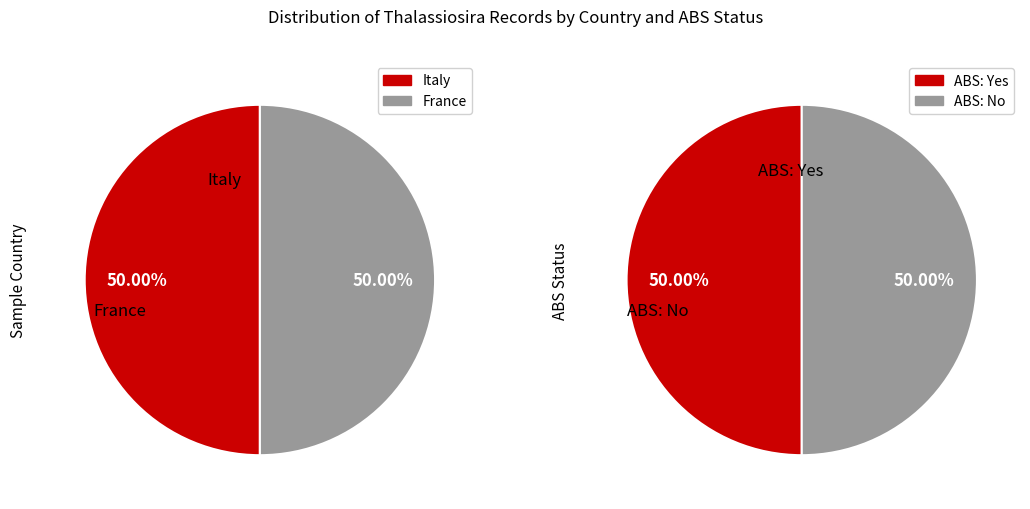

Which series has the widest spread of values?

Italy